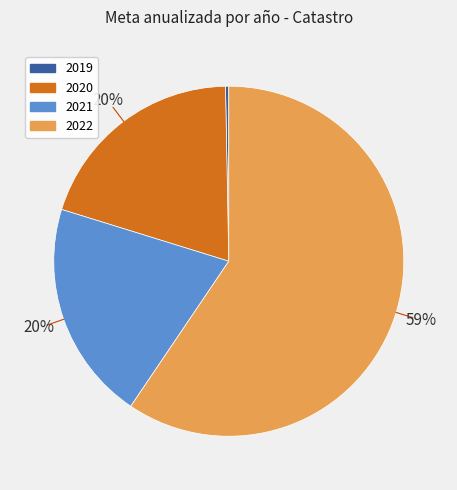

The 2020 slice represents 6% of the pie. True or false?

False